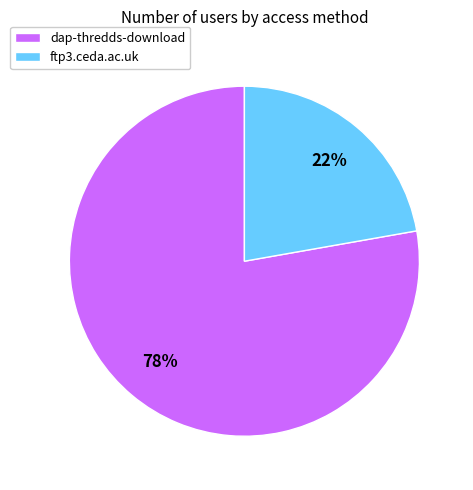

To the nearest percent, what is the difference between the dap-thredds-download and ftp3.ceda.ac.uk slice percentages?

56%